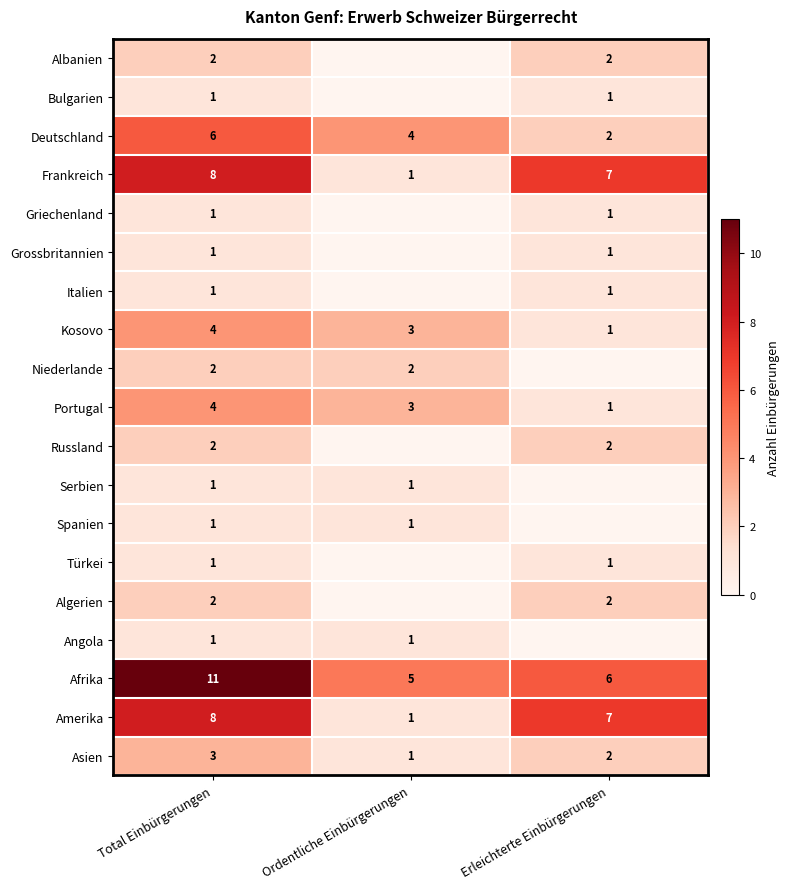

Between Ordentliche Einbürgerungen and Total Einbürgerungen, which is larger?

Total Einbürgerungen